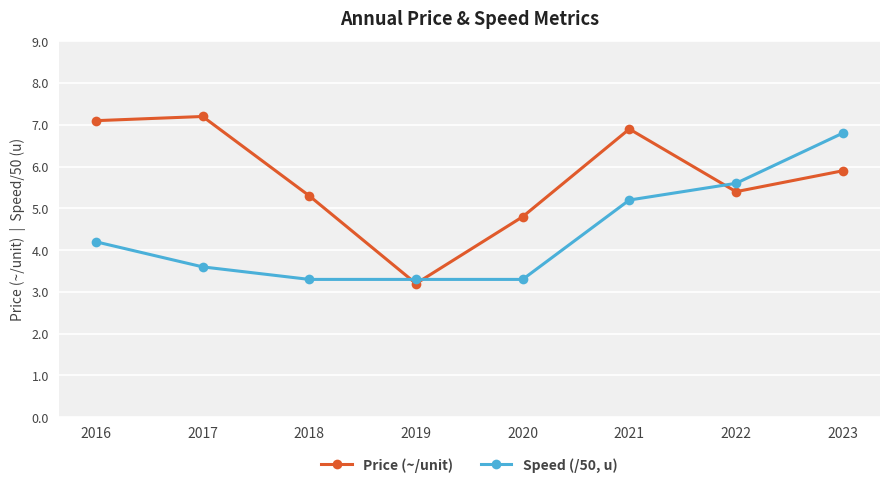

What is the highest value of the Speed (/50, u) series?

6.8